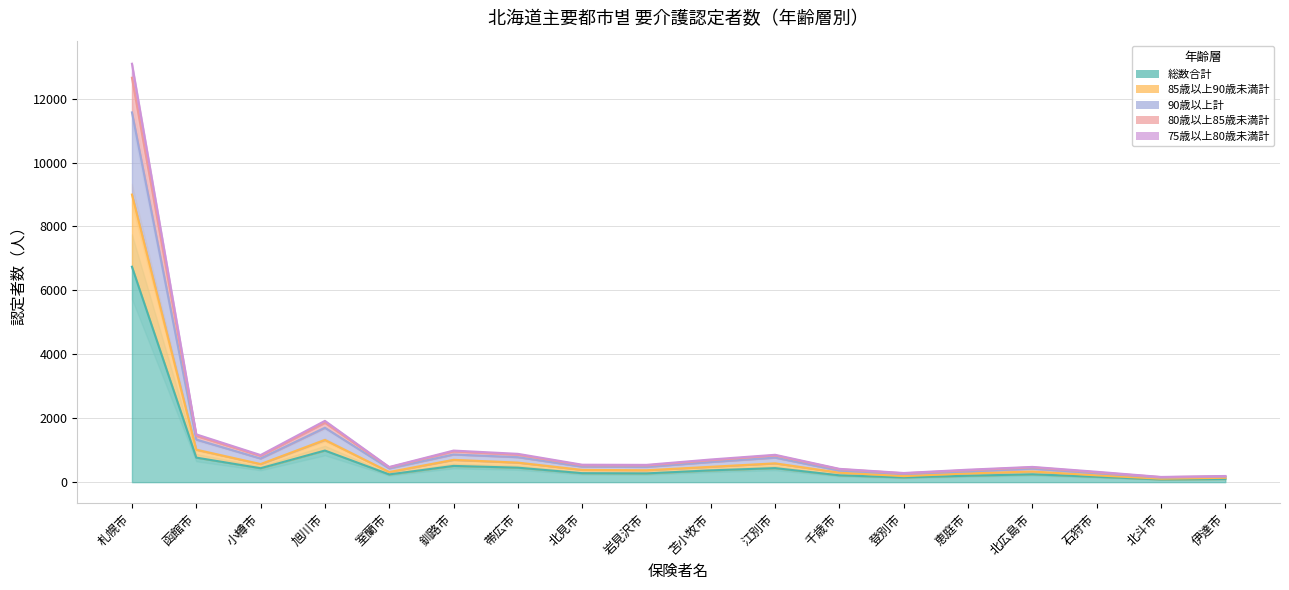

Does the chart display data point markers on the line(s)?

No